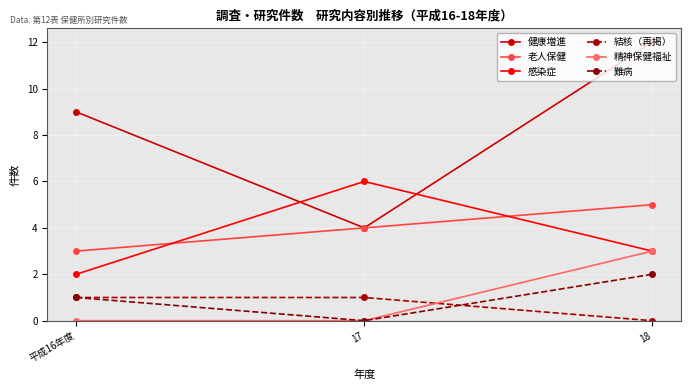

What is the average value of the 精神保健福祉 series?

1